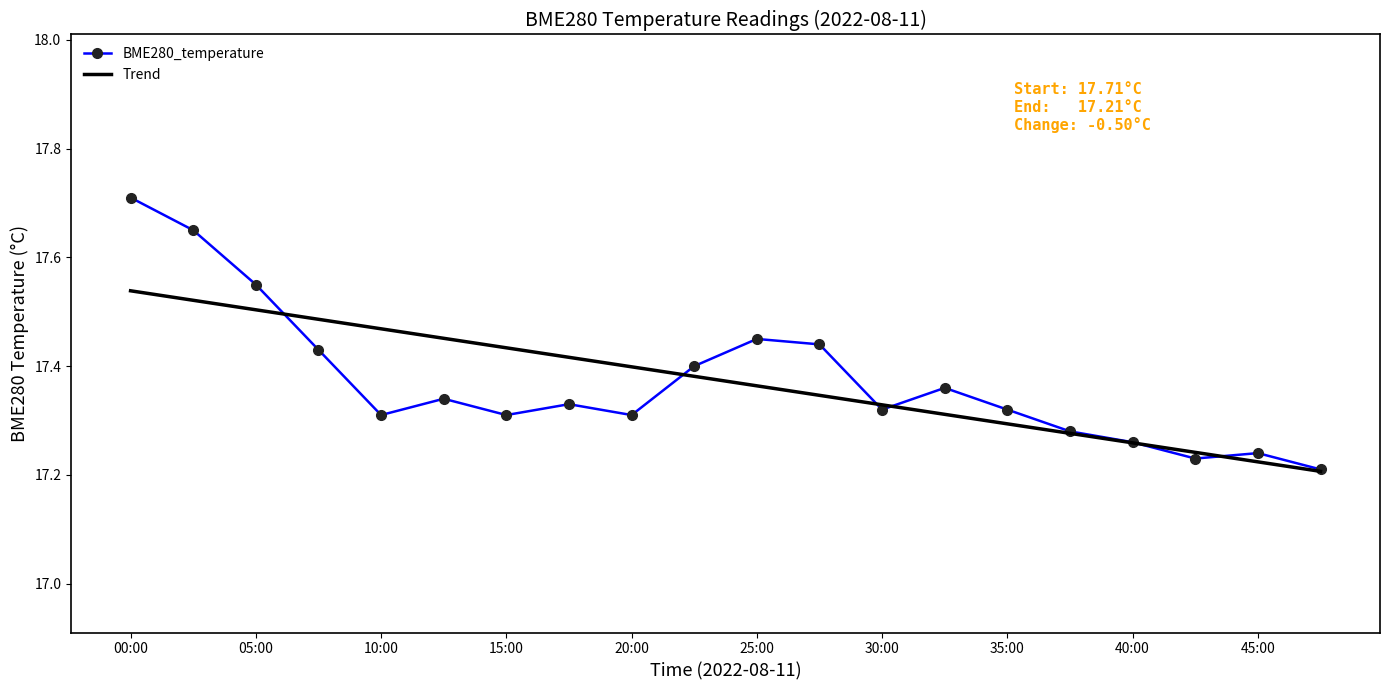

Which series has the largest range (max minus min)?

BME280_temperature